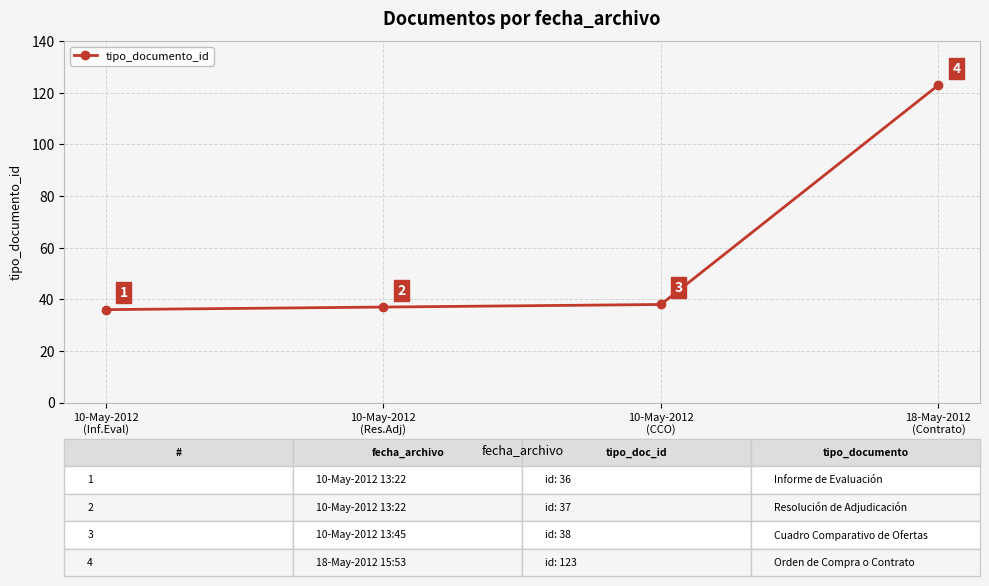

What is the change in value from 10-May-2012
(Inf.Eval) to 10-May-2012
(Res.Adj)?

+1